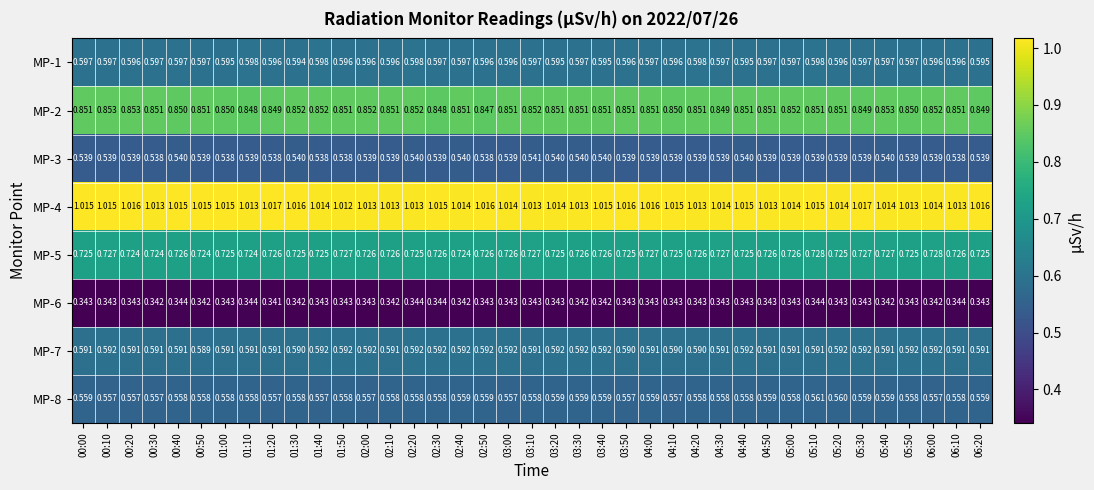

What is the total value across all series at 02:40?

5.2